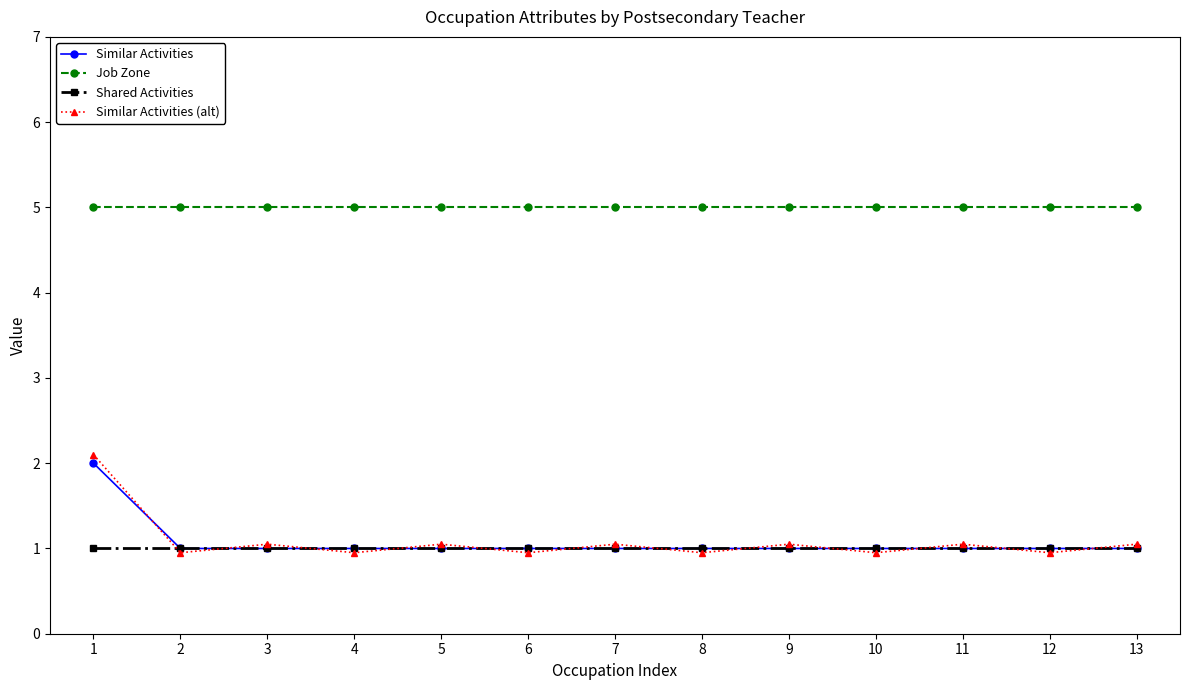

The value of Job Zone at 10 is 2.7. True or false?

False